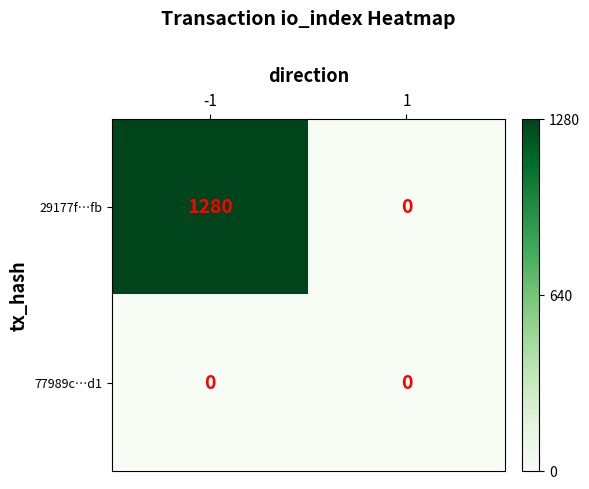

At which category is the sum across all series the highest?

-1